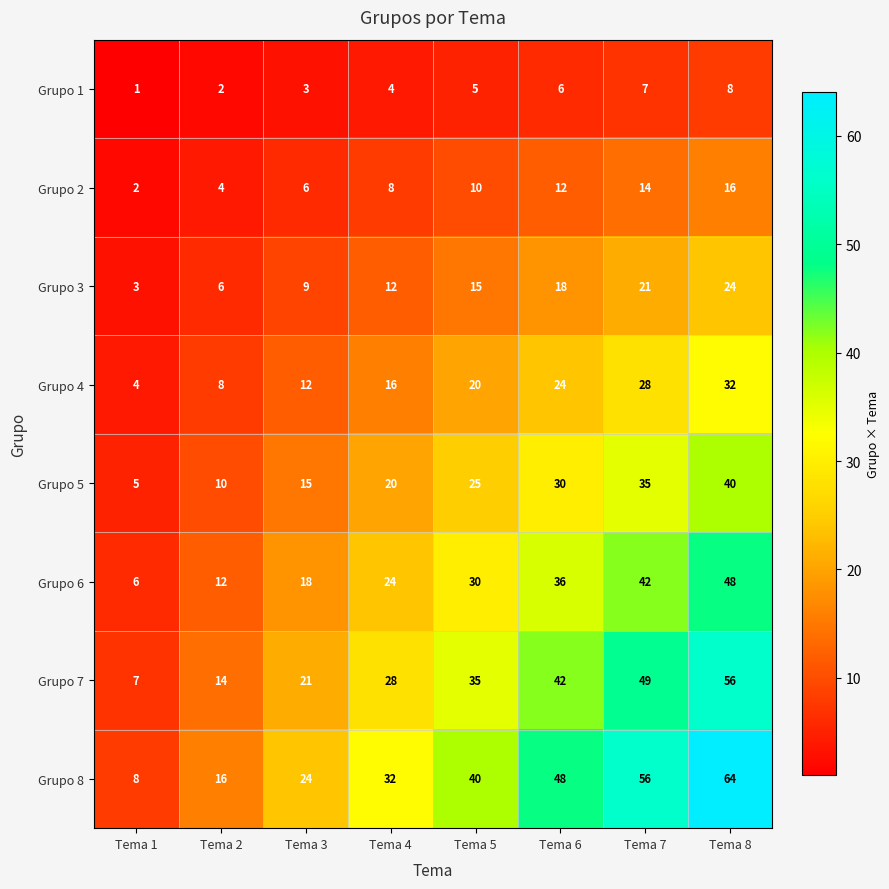

What is the difference between the highest and lowest values at Tema 7?

49